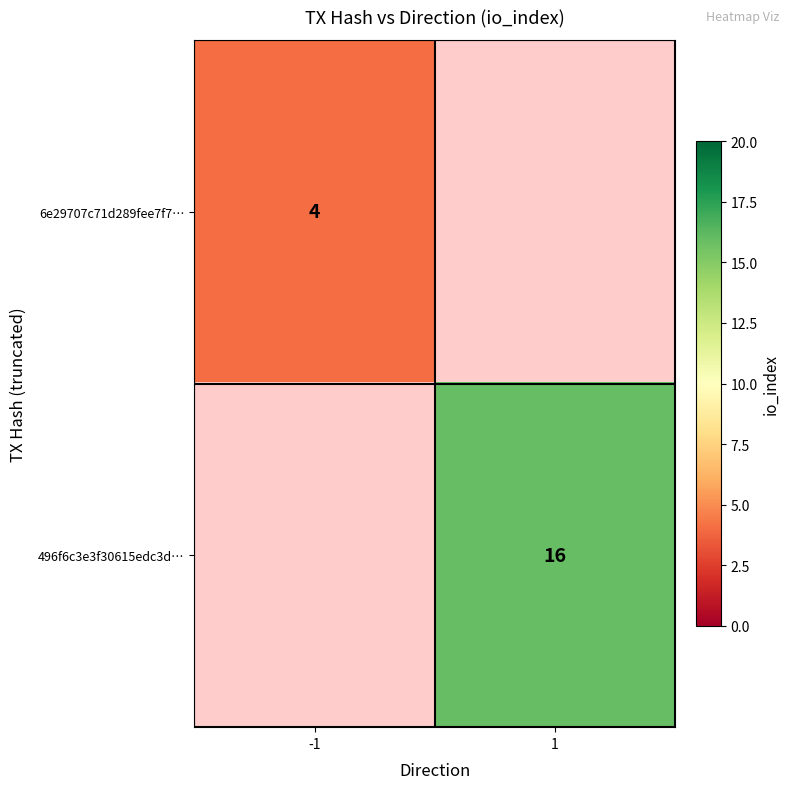

What is the smallest value displayed?

4.0